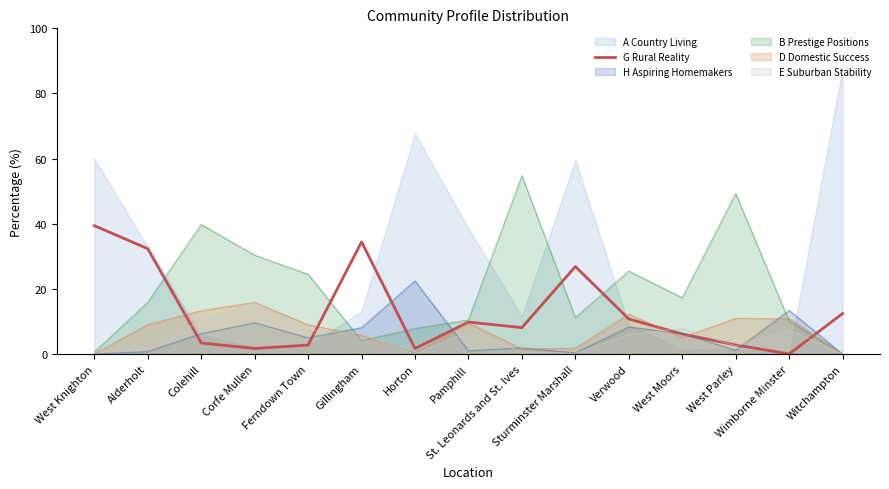

Does the chart have visible grid lines?

No